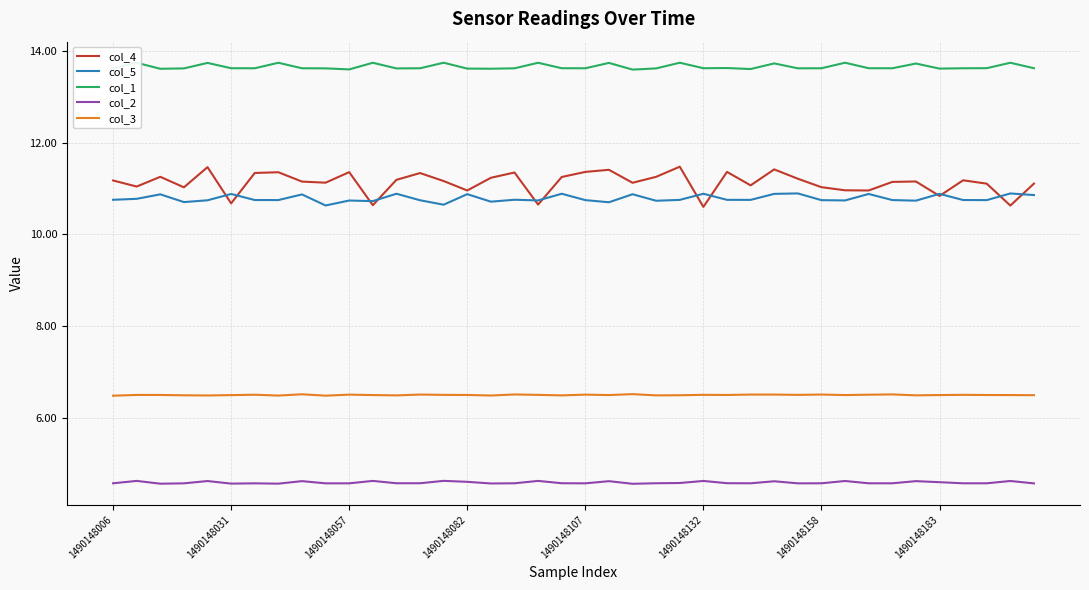

Which series has the largest range (max minus min)?

col_4